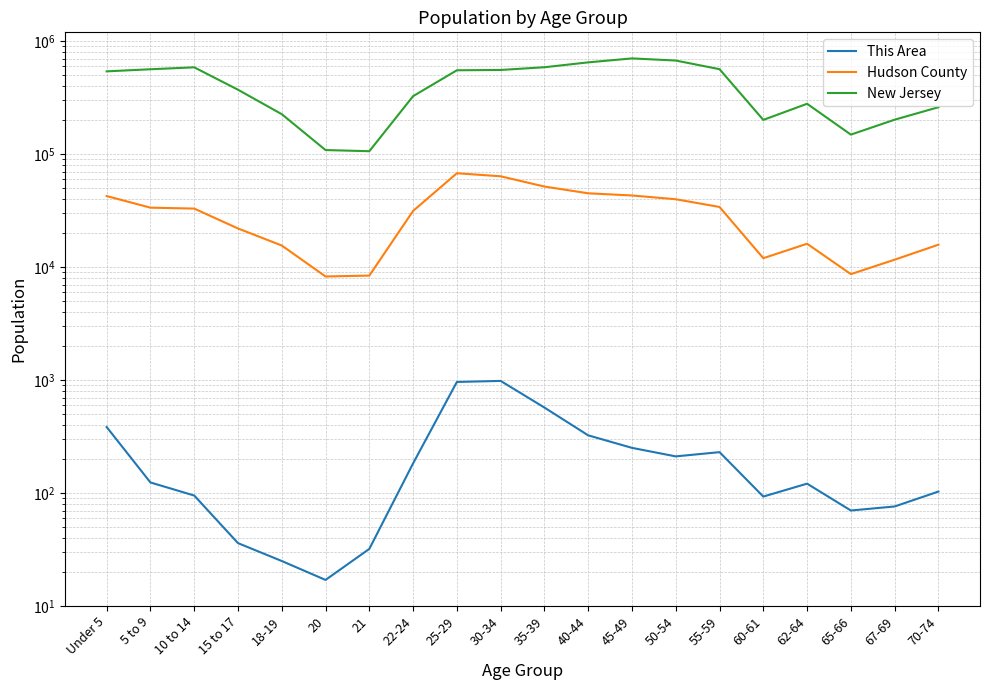

True or false: Hudson County and New Jersey intersect in this chart.

False